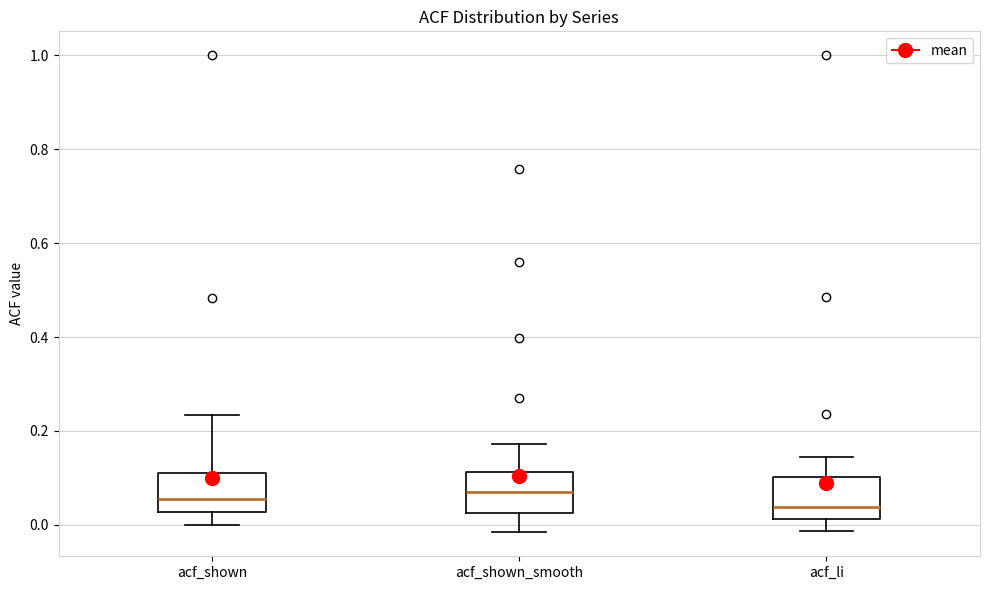

Reading left to right, transcribe this box plot: for each box, give where its median line is, the range the box spans, and where its two whiskers end, as read against the y-axis. The values are not printed on the chart, so give them approximately, as read against the axis.

acf_shown: median 0.06, box 0.02 to 0.12, whiskers 0.00 to 0.24
acf_shown_smooth: median 0.06, box 0.02 to 0.12, whiskers -0.02 to 0.18
acf_li: median 0.04, box 0.02 to 0.10, whiskers -0.02 to 0.14